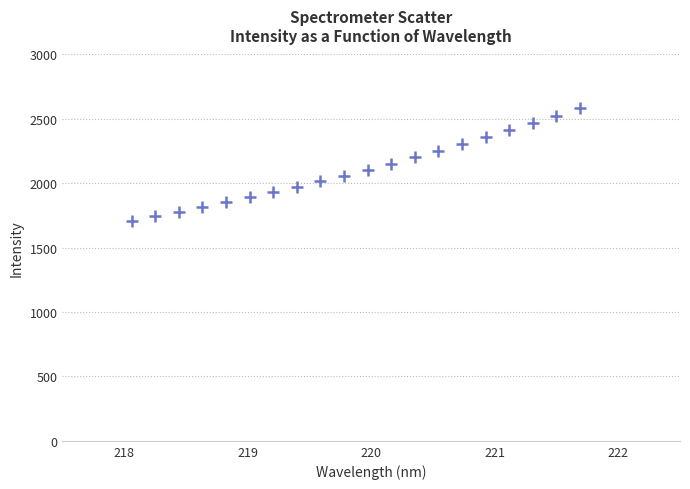

What is the range of Y values (max minus min)?

871.7